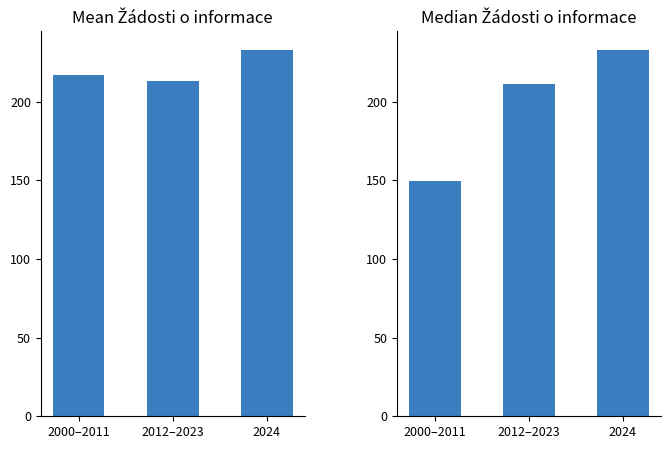

What is the sum of the Počet podaných žádostí o informace (medián) values at 2012–2023 and 2000–2011?

360.5